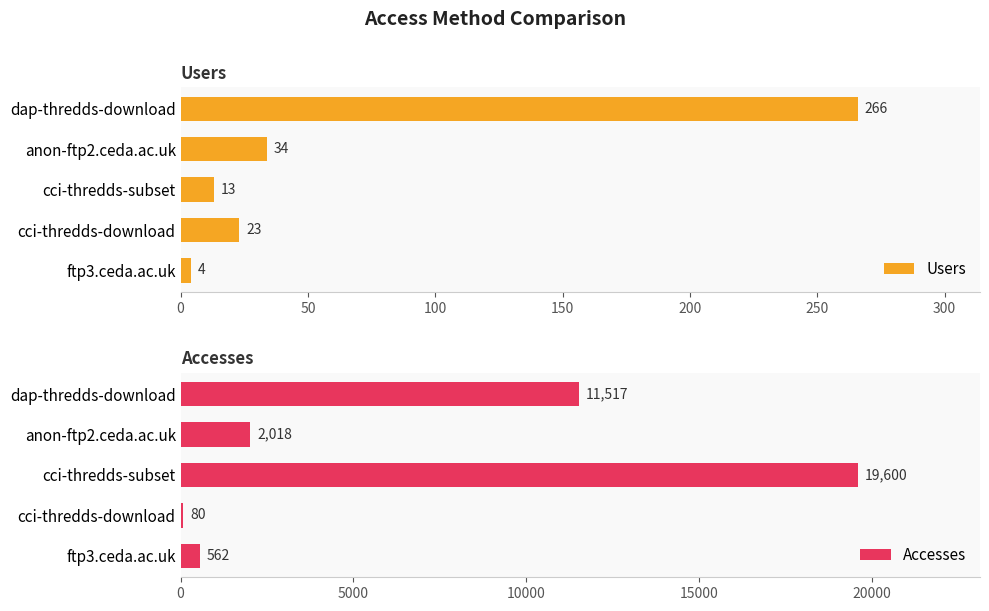

List the labels in order of Users value, smallest first.

ftp3.ceda.ac.uk, cci-thredds-subset, cci-thredds-download, anon-ftp2.ceda.ac.uk, dap-thredds-download